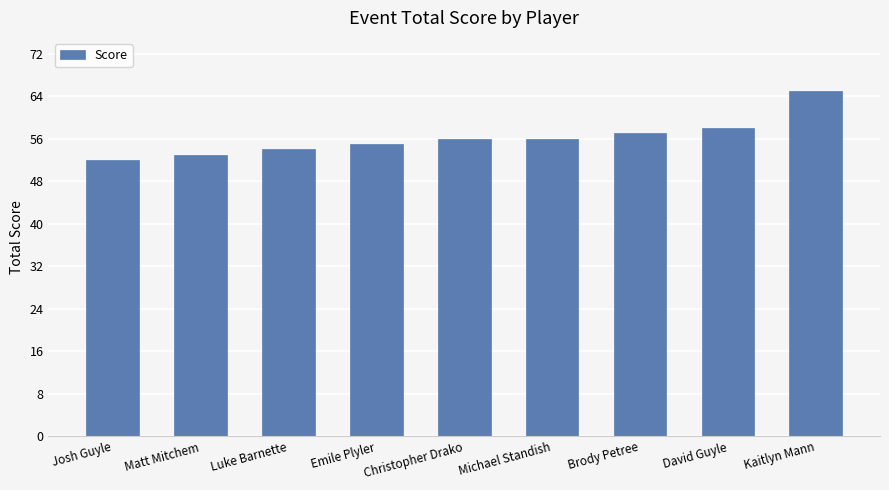

What is the difference between the values at Matt Mitchem and Michael Standish?

3